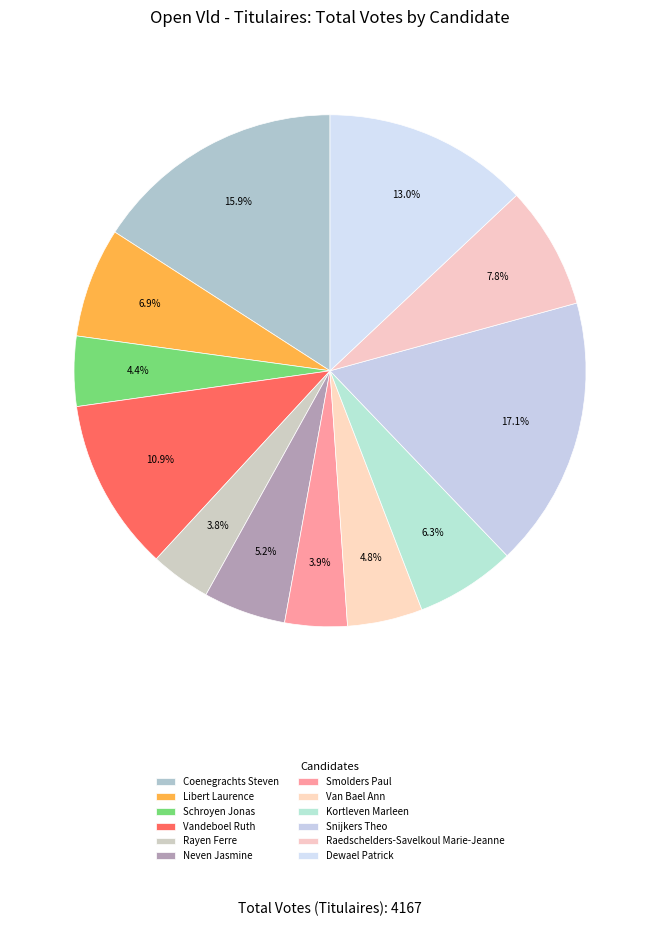

Count the number of slices in the pie.

12